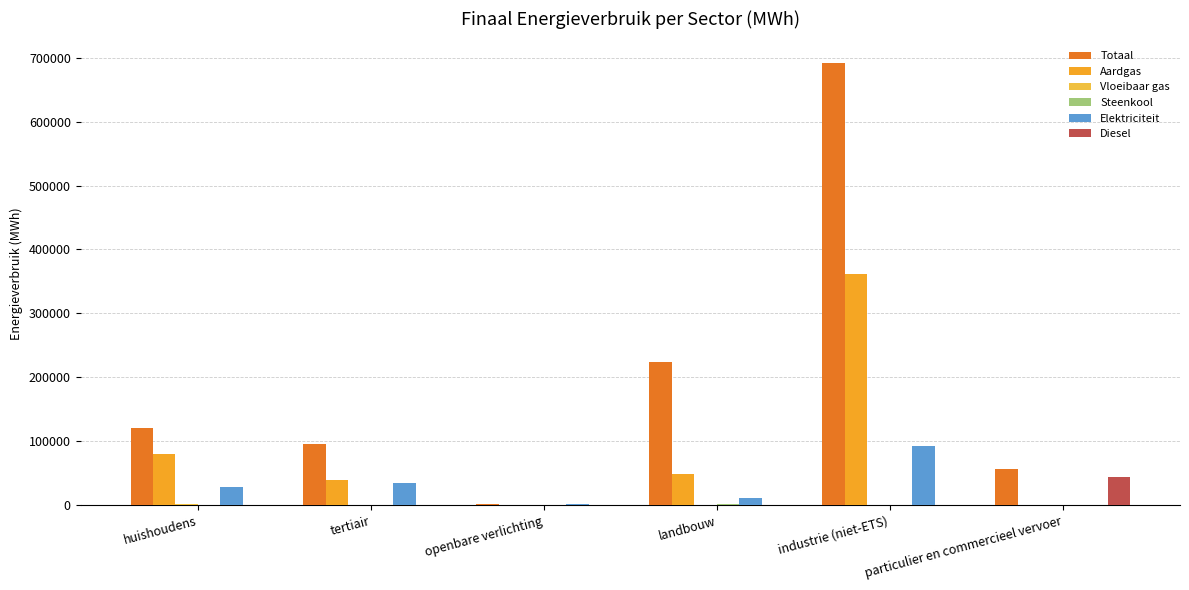

How many groups of bars are there?

6